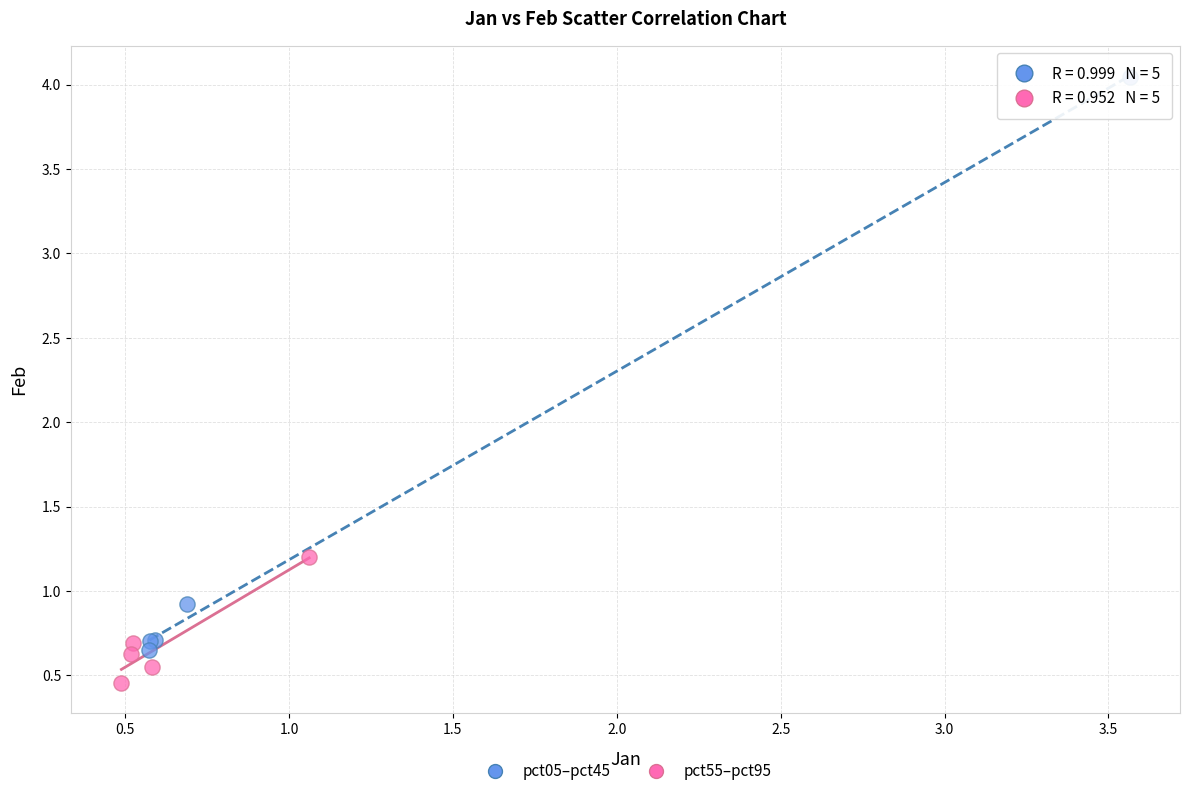

Which series has the largest Y range (max minus min)?

pct05–pct45